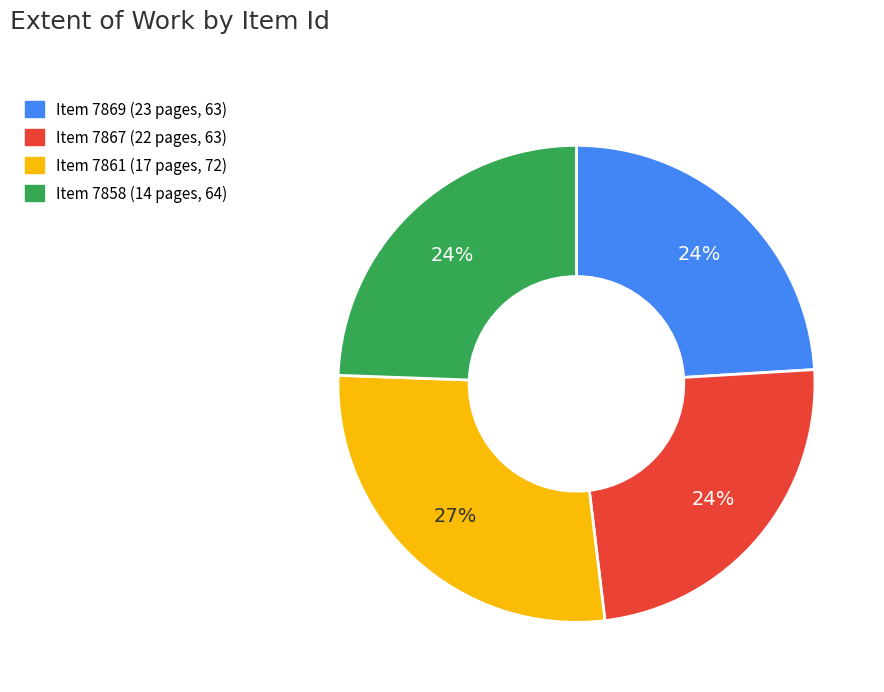

Combined, do Item 7858 (14 pages, 64) and Item 7861 (17 pages, 72) account for over 50%?

Yes